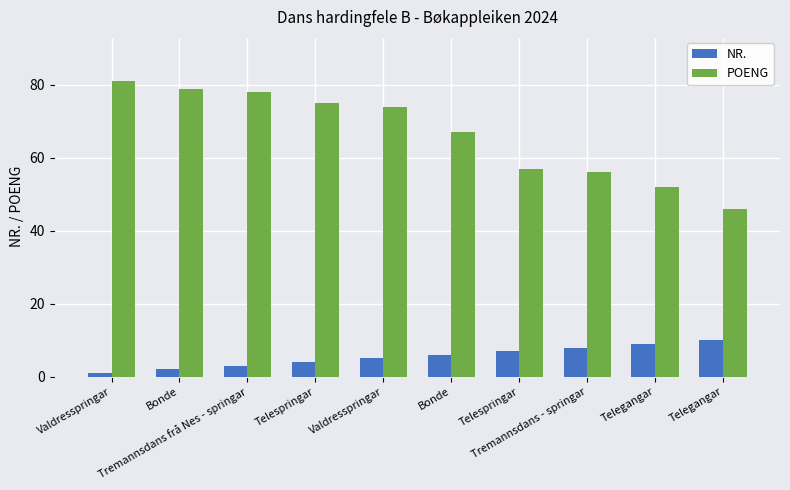

What is the label of the 4th bar from the left?

Telespringar